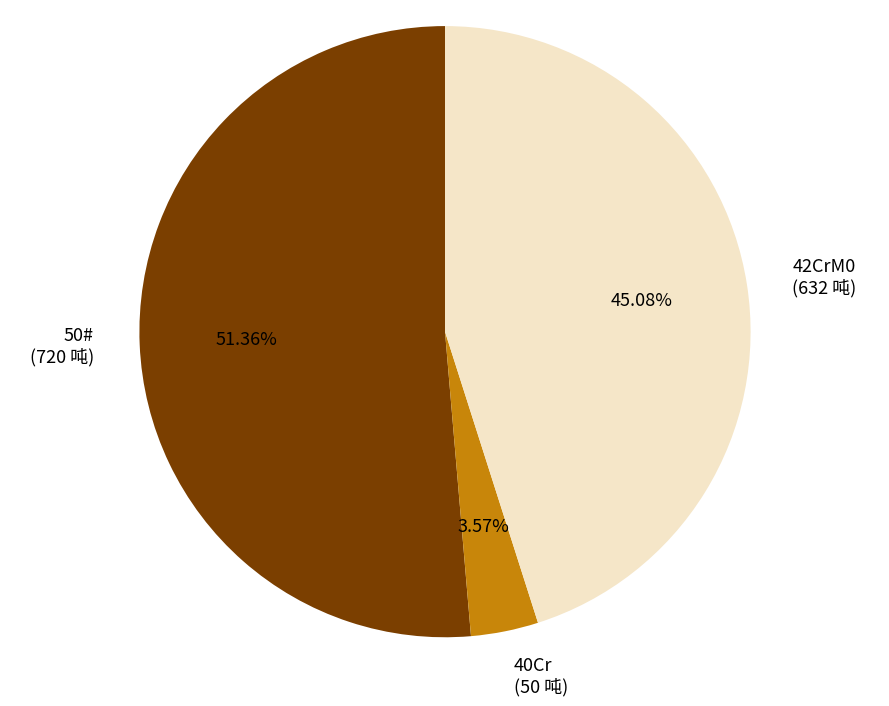

What portion of the pie excludes 42CrM0?

54.9%